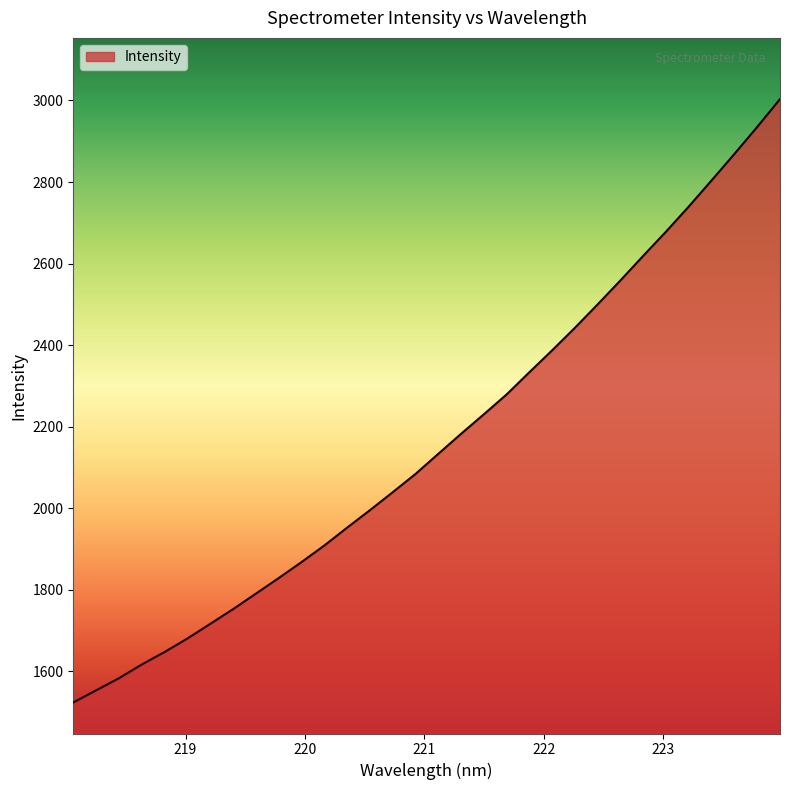

What is the greatest value displayed?

3003.3